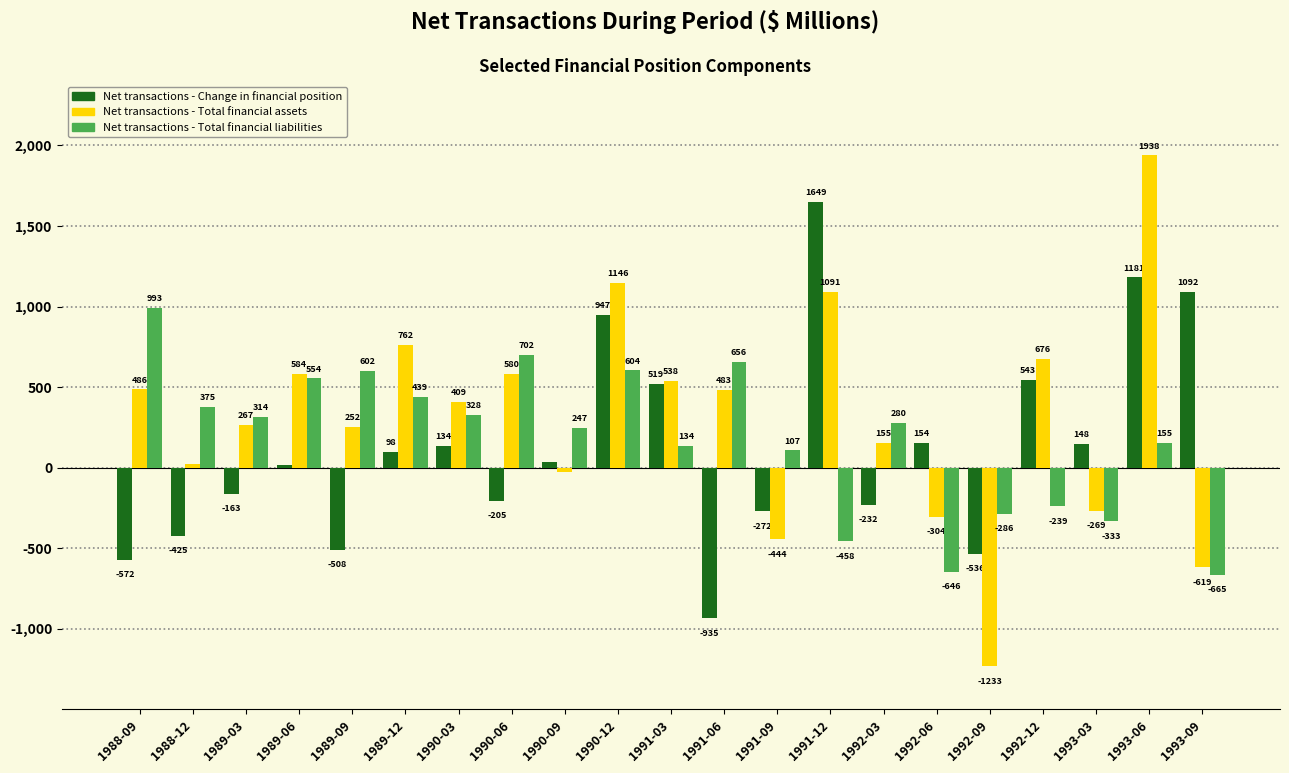

Reading left to right, extract all data points from this chart.

Net transactions - Change in financial position: 1988-09=-572	1988-12=-425	1989-03=-163	1989-06=17	1989-09=-508	1989-12=98	1990-03=134	1990-06=-205	1990-09=36	1990-12=947	1991-03=519	1991-06=-935	1991-09=-272	1991-12=1649	1992-03=-232	1992-06=154	1992-09=-536	1992-12=543	1993-03=148	1993-06=1181	1993-09=1092
Net transactions - Total financial assets: 1988-09=486	1988-12=24	1989-03=267	1989-06=584	1989-09=252	1989-12=762	1990-03=409	1990-06=580	1990-09=-25	1990-12=1146	1991-03=538	1991-06=483	1991-09=-444	1991-12=1091	1992-03=155	1992-06=-304	1992-09=-1233	1992-12=676	1993-03=-269	1993-06=1938	1993-09=-619
Net transactions - Total financial liabilities: 1988-09=993	1988-12=375	1989-03=314	1989-06=554	1989-09=602	1989-12=439	1990-03=328	1990-06=702	1990-09=247	1990-12=604	1991-03=134	1991-06=656	1991-09=107	1991-12=-458	1992-03=280	1992-06=-646	1992-09=-286	1992-12=-239	1993-03=-333	1993-06=155	1993-09=-665